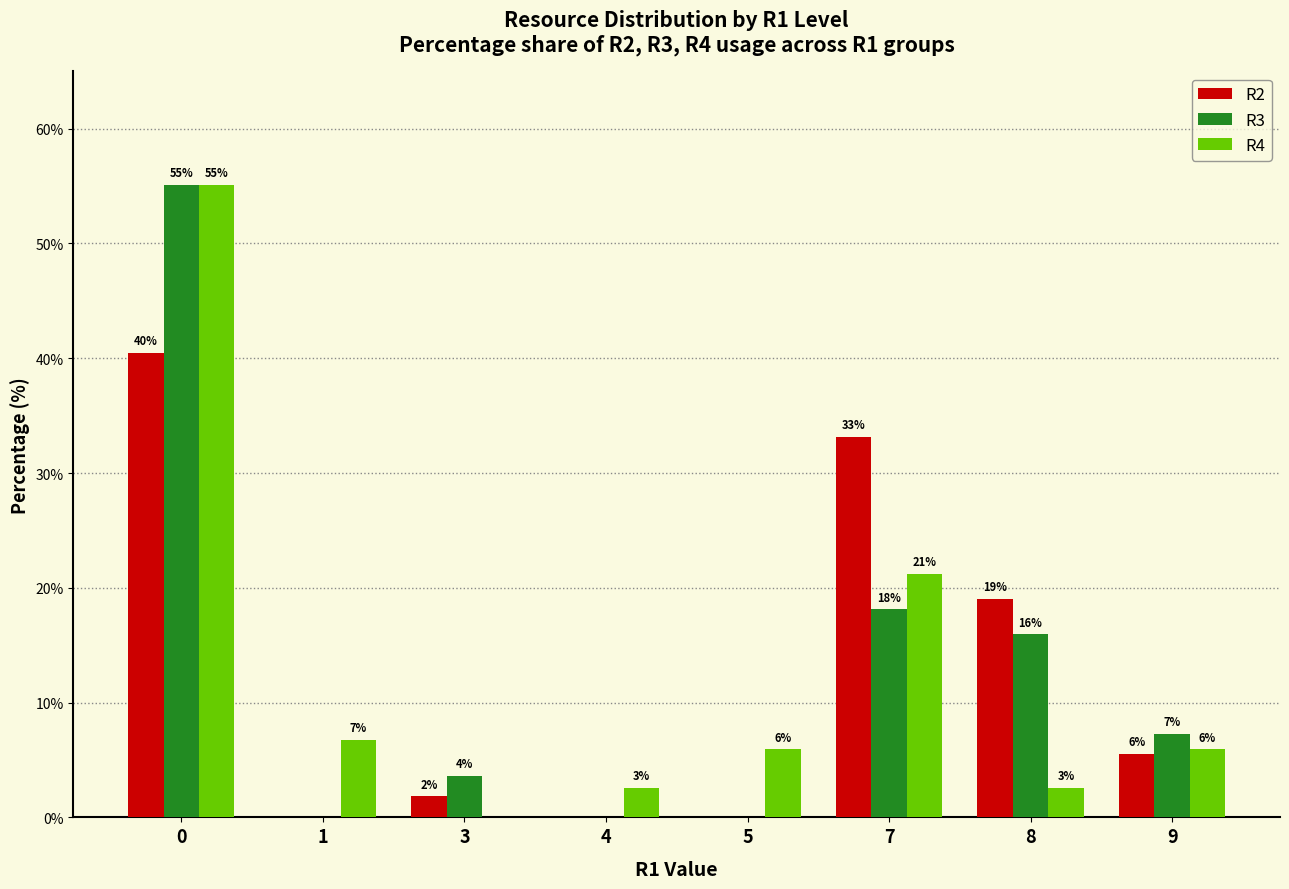

What are all the series names shown in the legend?

R2, R3, R4